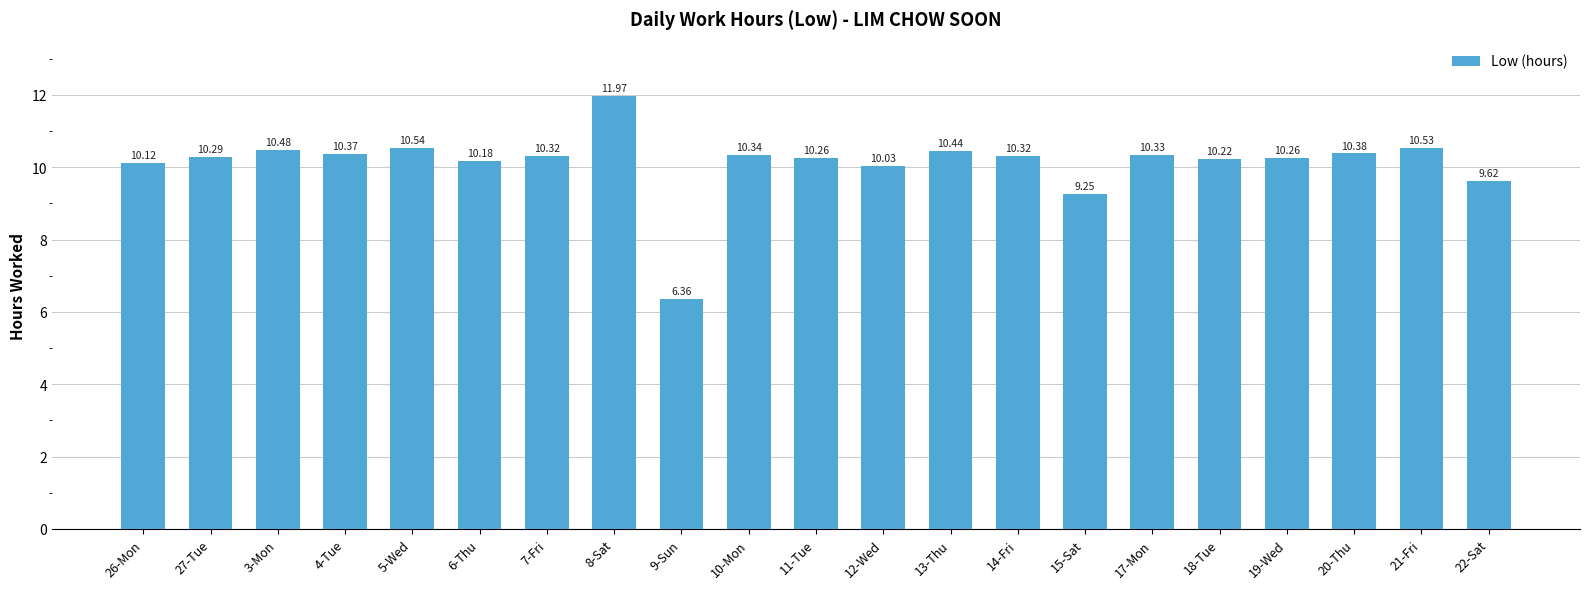

What is the difference between the maximum and minimum values?

5.6